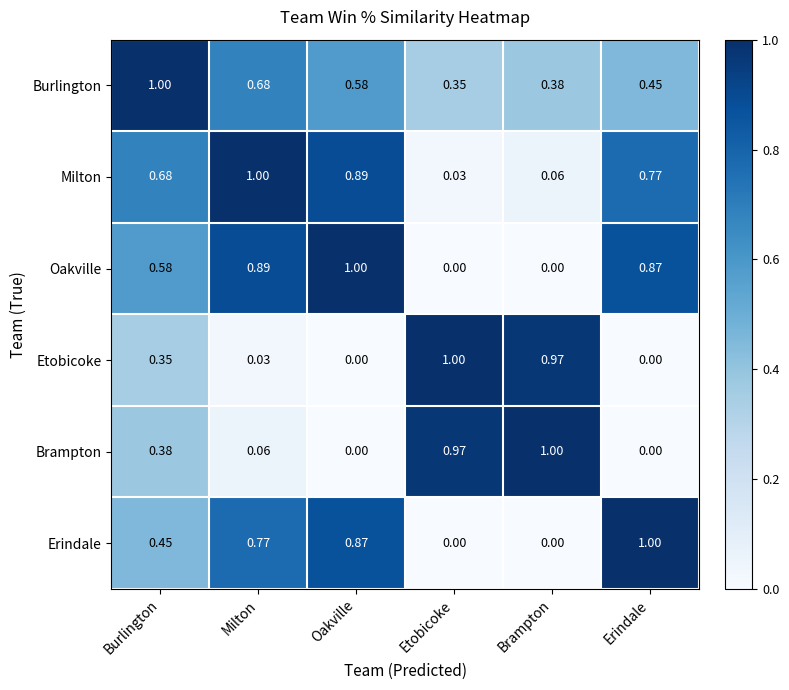

Rank the series at Milton from highest to lowest value.

Milton, Oakville, Erindale, Burlington, Brampton, Etobicoke